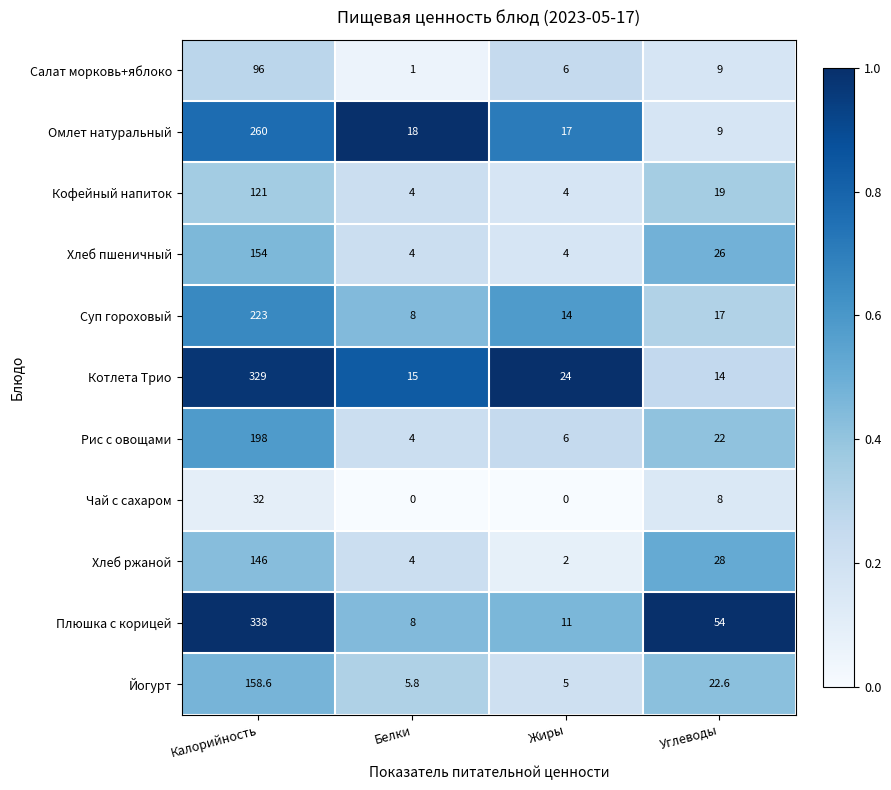

Which series has the largest range (max minus min)?

Плюшка с корицей